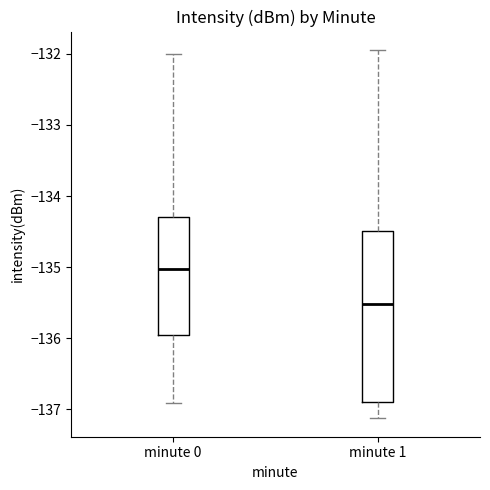

Which box's median line is the lowest?

minute 1